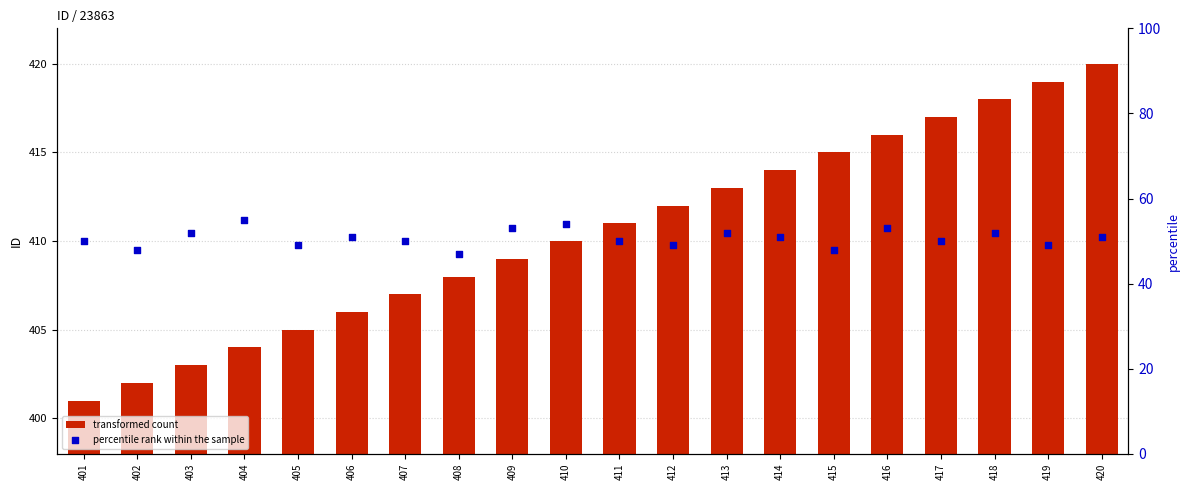

Which series contains the highest Y value?

transformed count